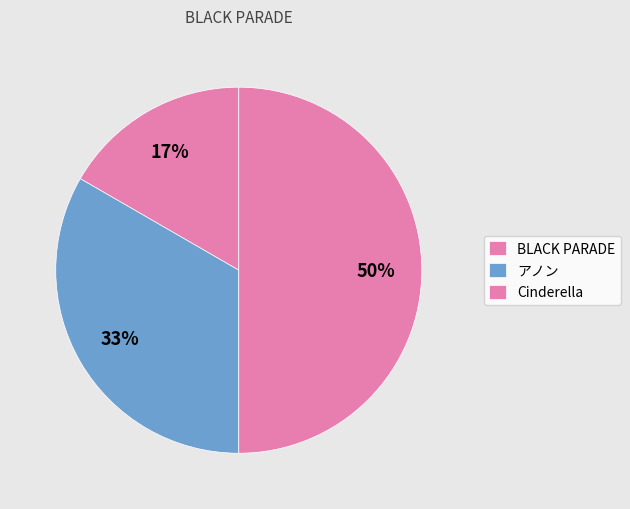

How many slices are in this pie chart?

3